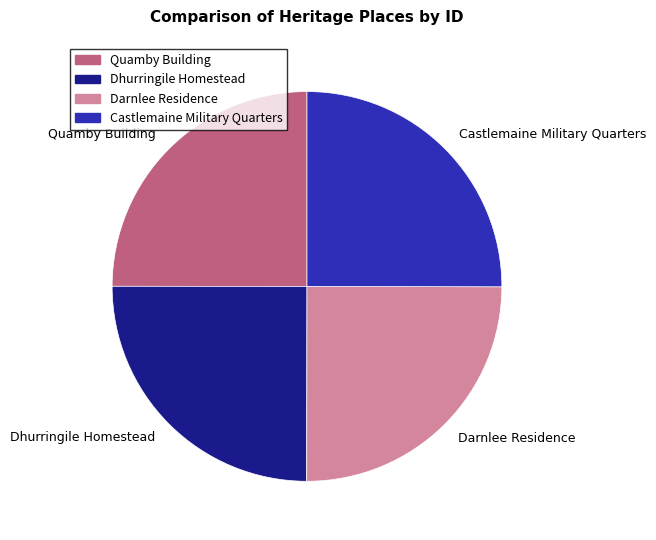

The Castlemaine Military Quarters slice represents 34% of the pie. True or false?

False